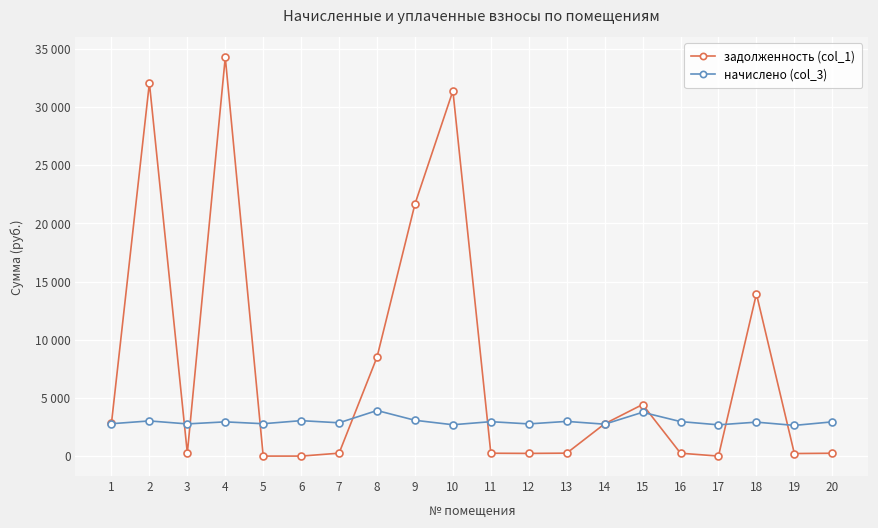

Is the value of задолженность (col_1) at 18 greater than the value of начислено (col_3) at 14?

Yes